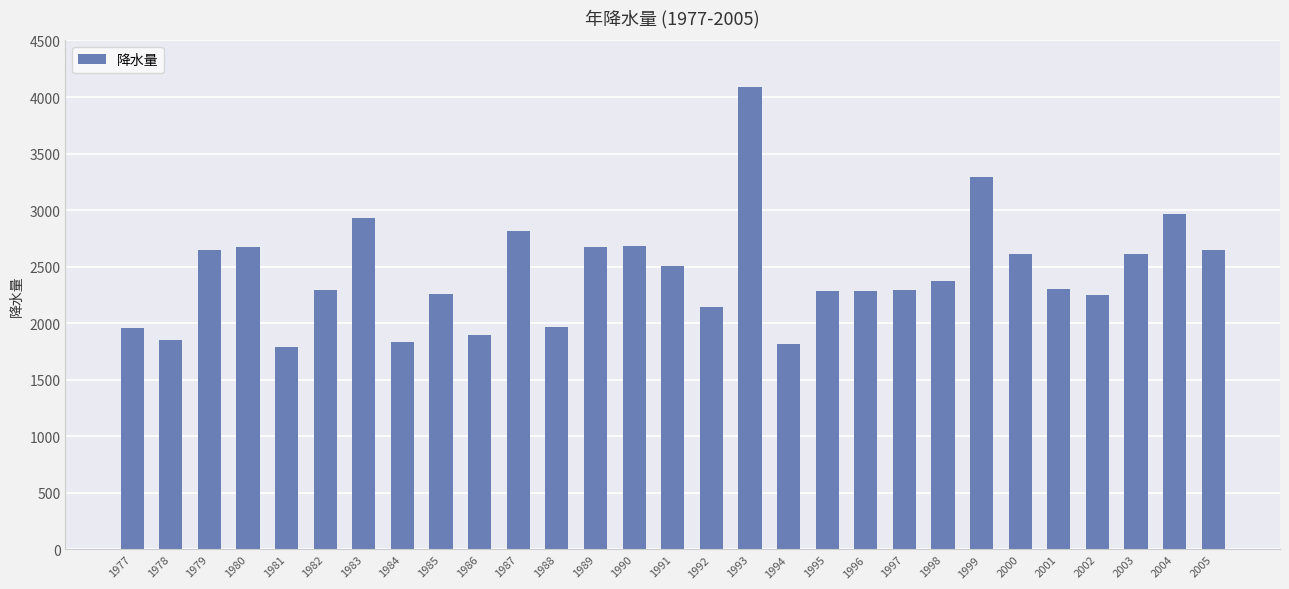

The value at 1979 is 2646. True or false?

True